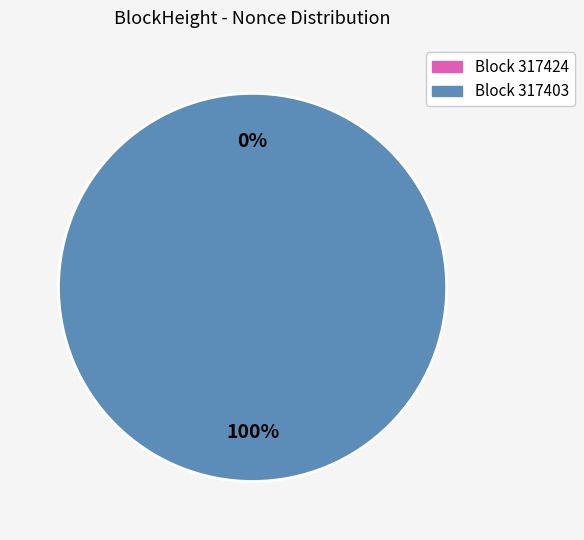

Between 317424 and 317403, which is larger?

317403